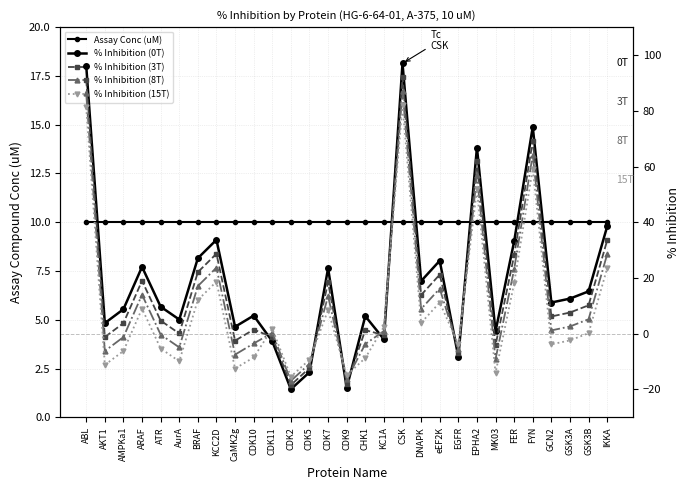

How many times do % Inhibition (8T) and % Inhibition (3T) cross each other?

8